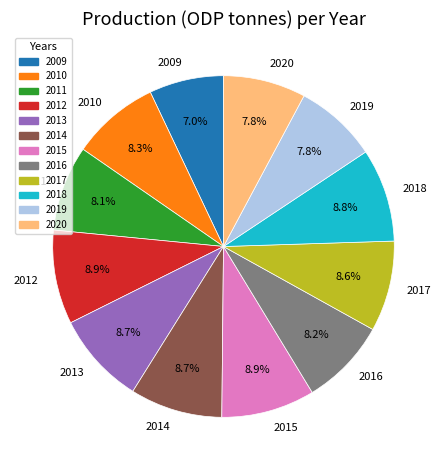

Approximately how many times larger is the value at 2020 compared to 2013?

0.9